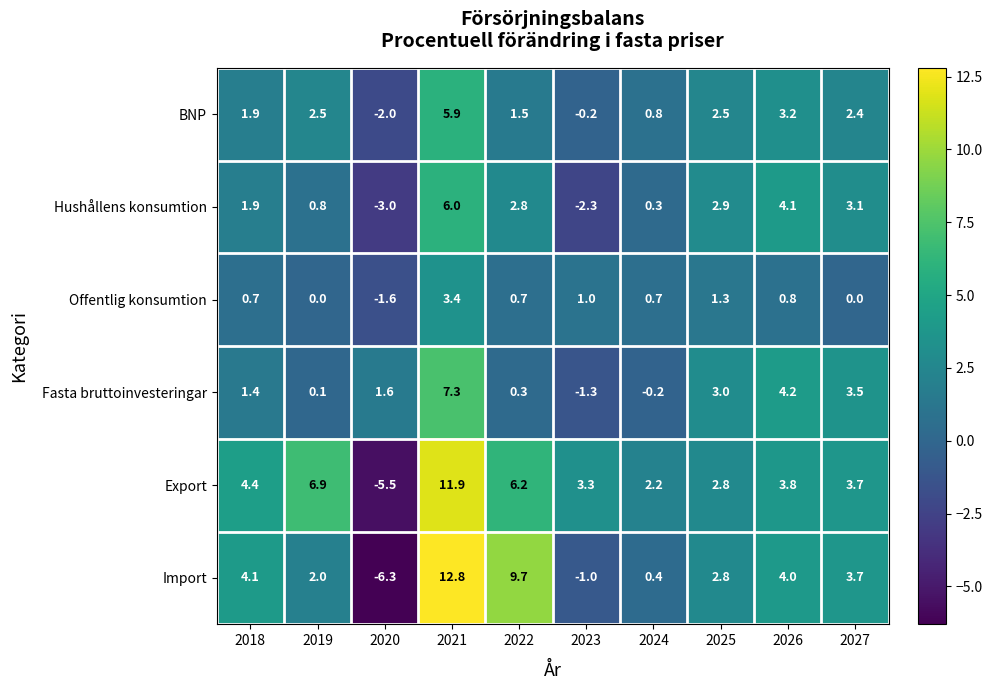

What is the difference between the Offentlig konsumtion values at 2022 and 2019?

0.7